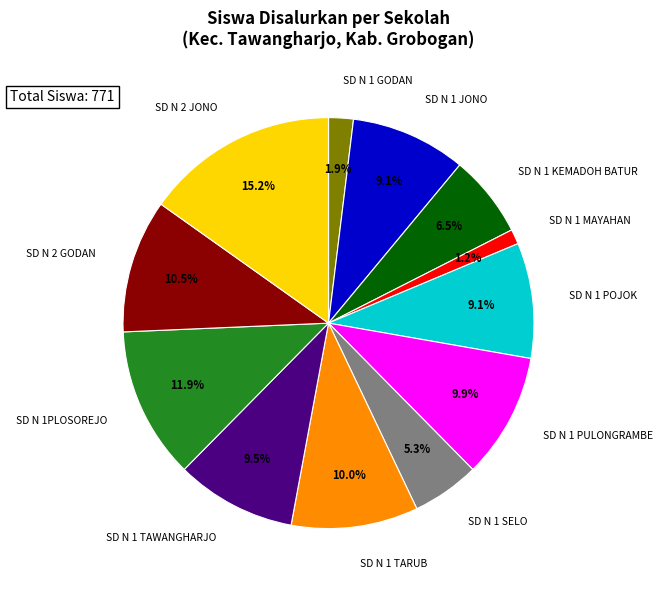

Is there any slice that represents more than half of the pie?

No